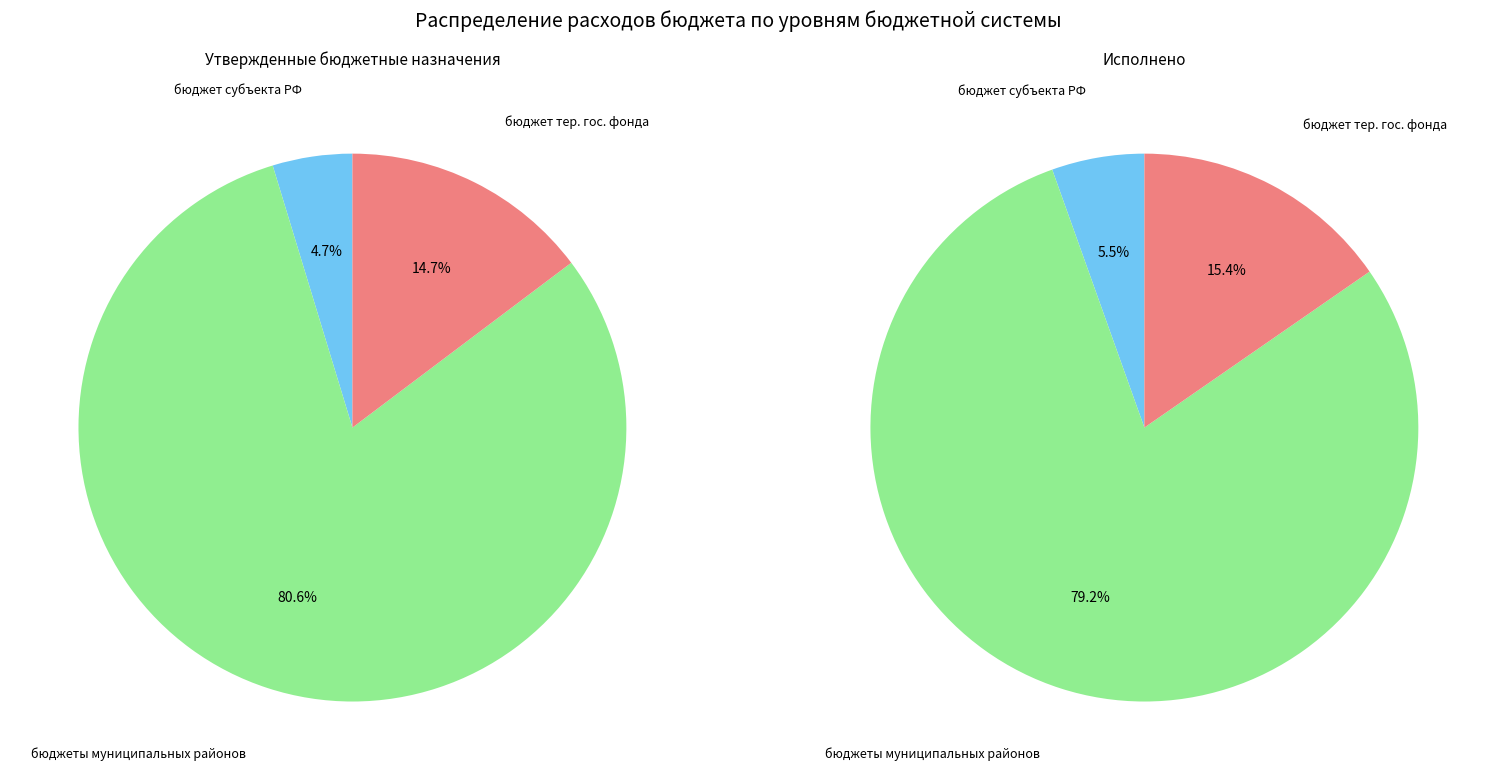

Is бюджет территориального государственного the majority of the pie?

No